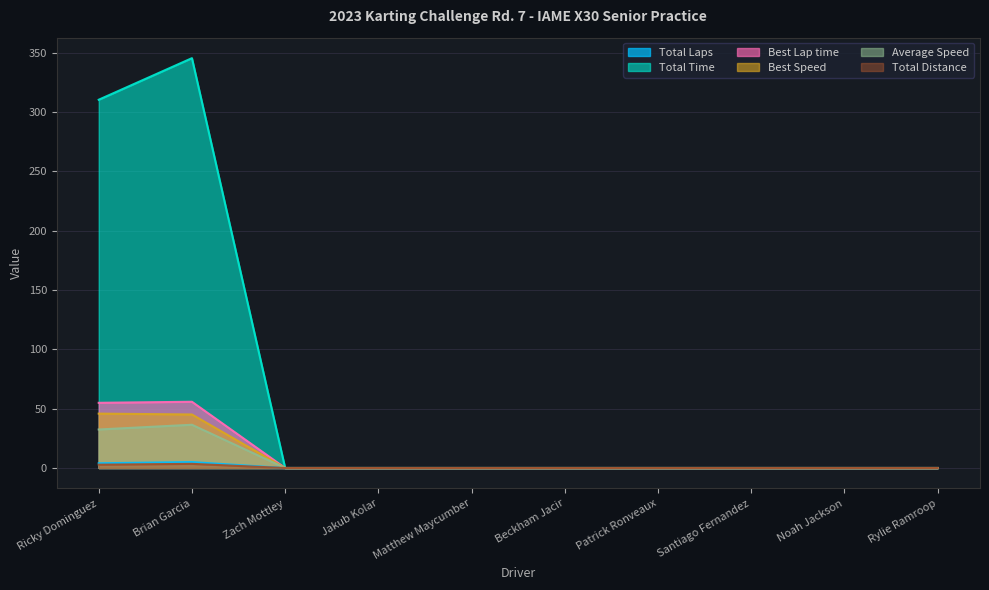

The Total Distance series shows -2.2 at Patrick Ronveaux. True or false?

False